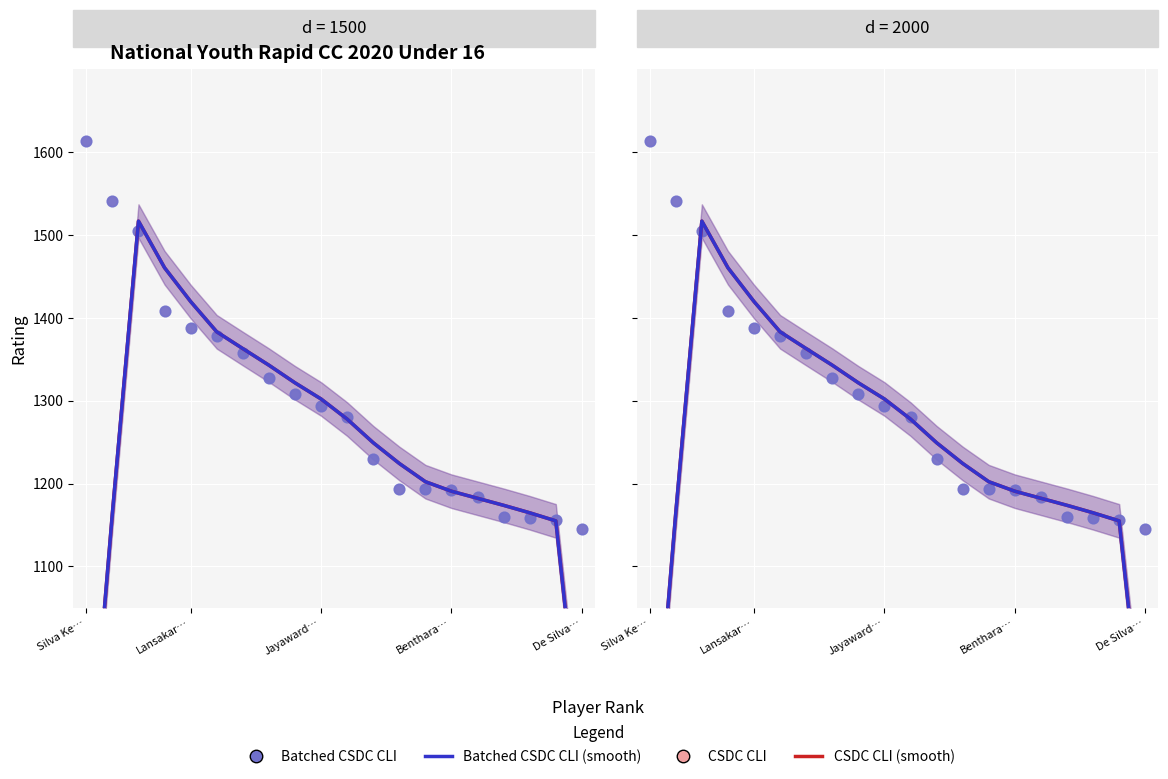

Which series contains the lowest Y value?

CSDC CLI (smooth)